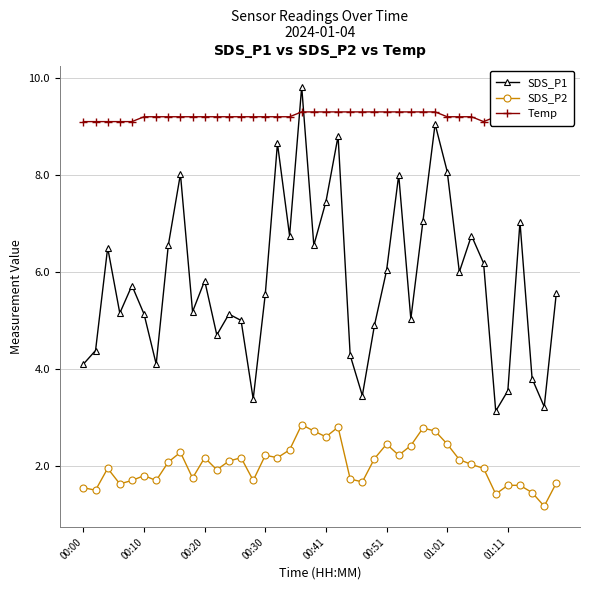

List the series in order of their peak value, highest first.

SDS_P1, Temp, SDS_P2